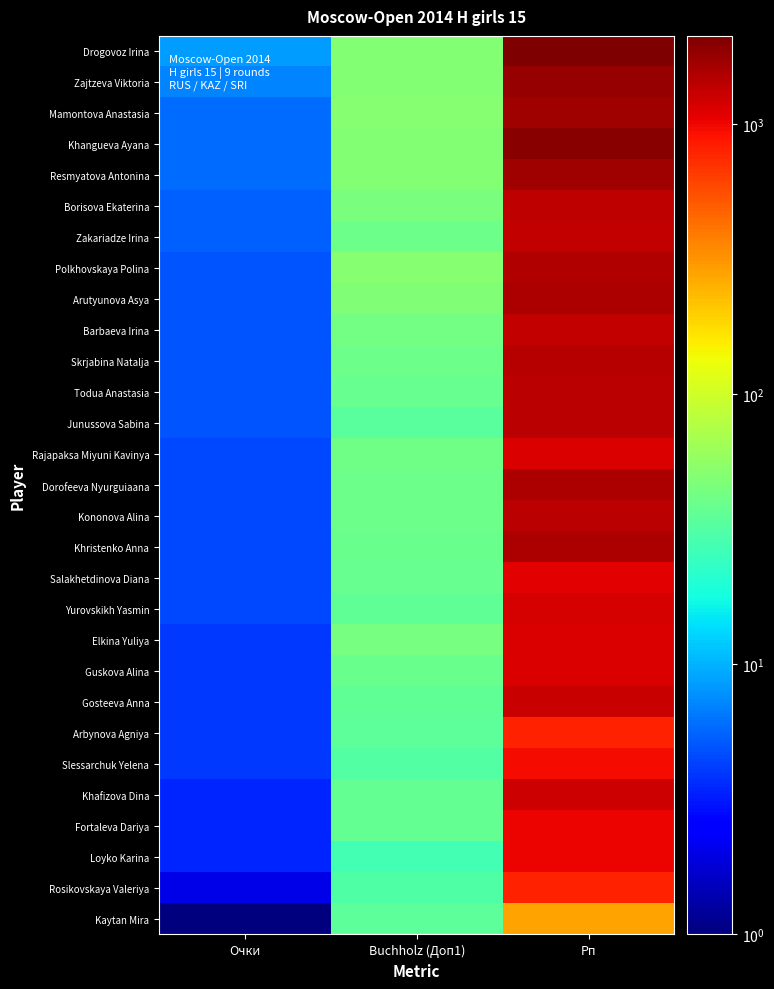

What is the minimum value shown in the chart?

1.0